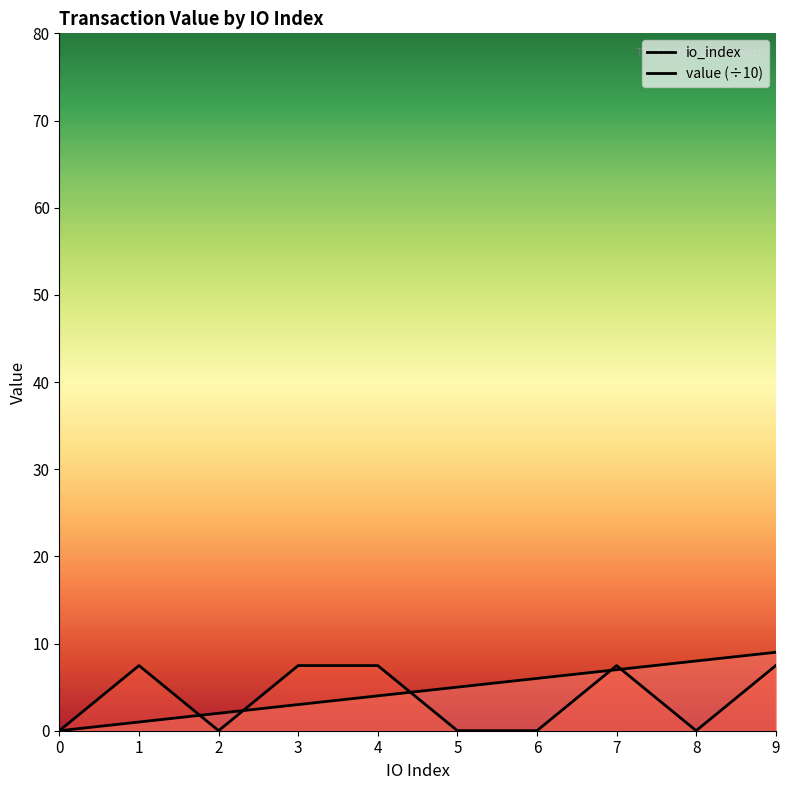

The value of value at 6 is 0.0. True or false?

False